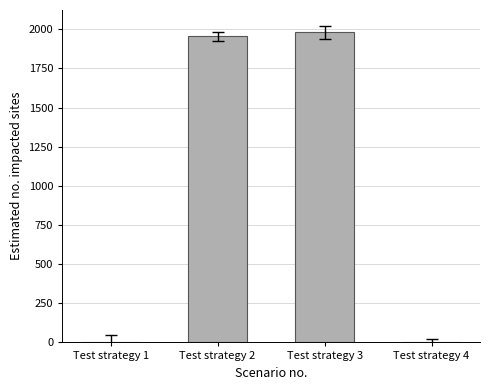

Is it true that the value at Test strategy 3 is 1980?

True